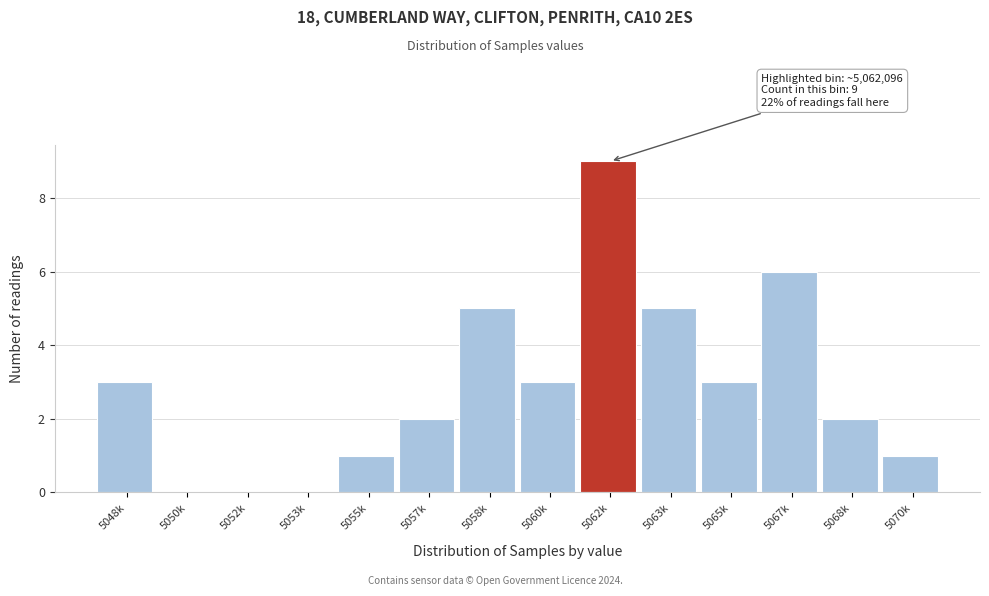

Reading left to right, extract all data points from this chart.

5048k=3	5050k=0	5052k=0	5053k=0	5055k=1	5057k=2	5058k=5	5060k=3	5062k=9	5063k=5	5065k=3	5067k=6	5068k=2	5070k=1